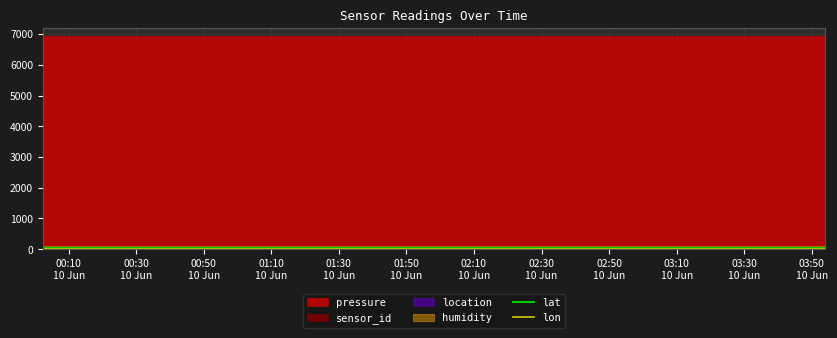

At which category does the chart reach its minimum across all series?

00:10
10 Jun